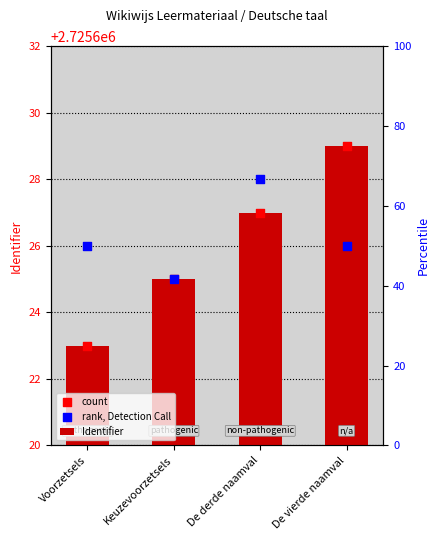

Which series contains the lowest Y value?

Identifier